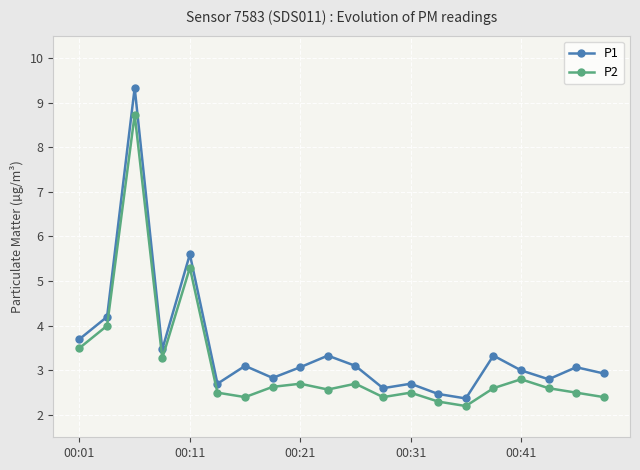

Rank the series by their maximum value, from lowest to highest.

P2, P1